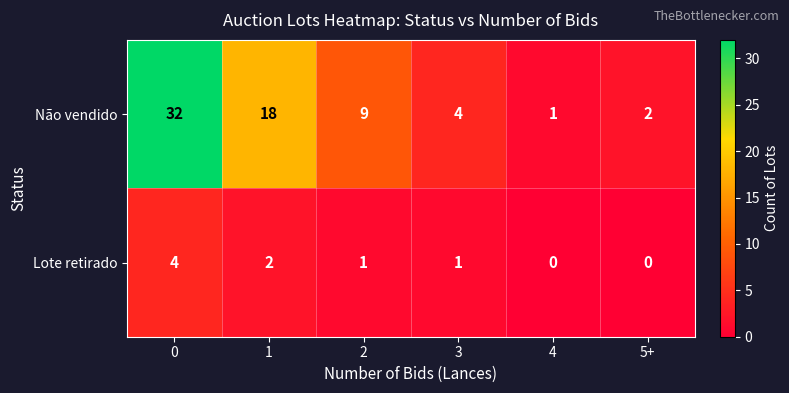

Rank the series by their maximum value, from lowest to highest.

Lote retirado, Não vendido